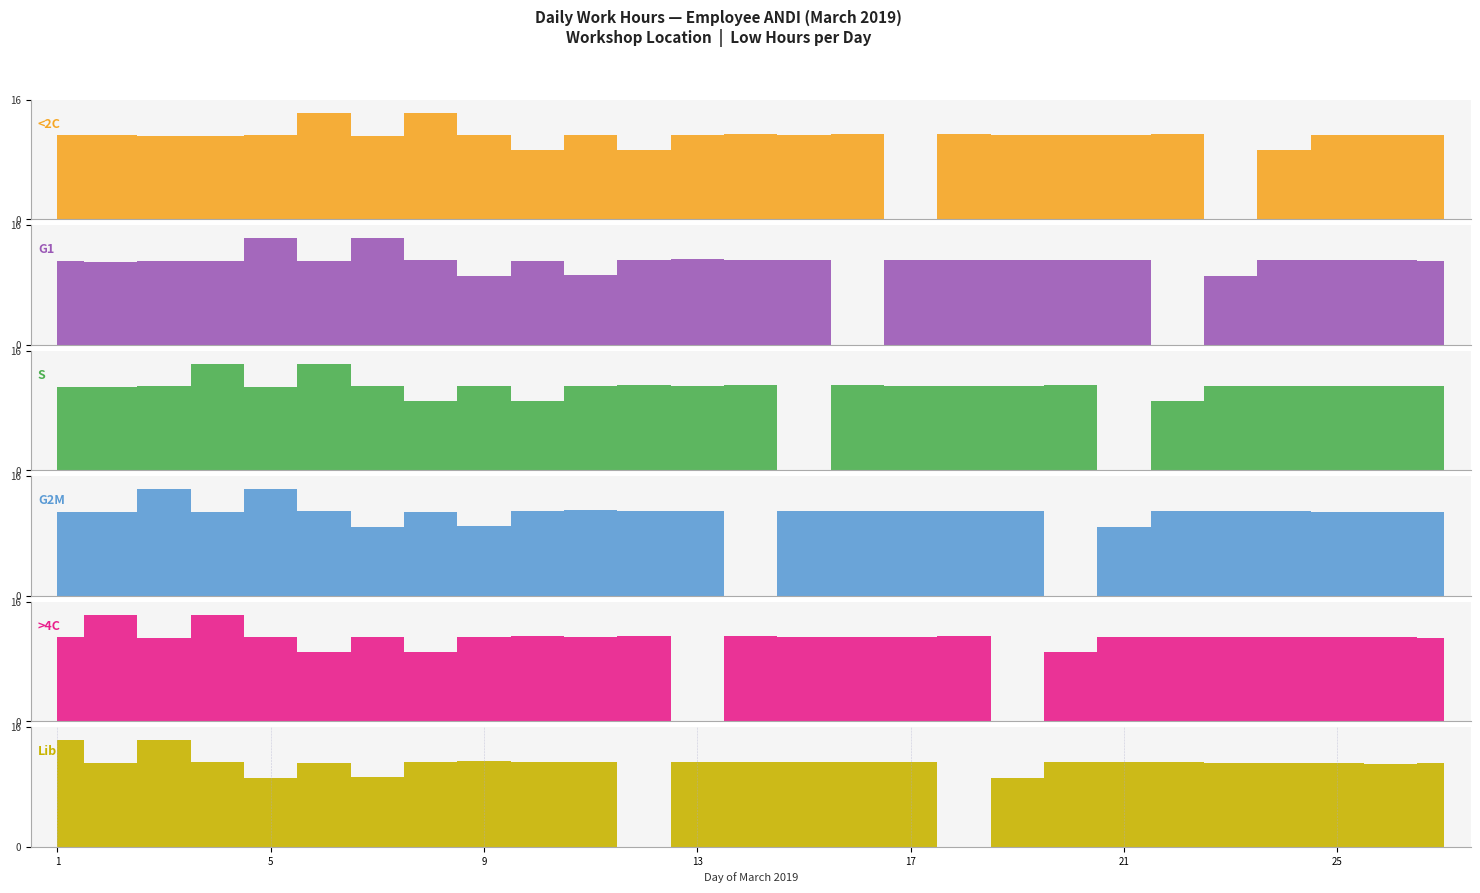

What is the average value of the G2M series?

10.5